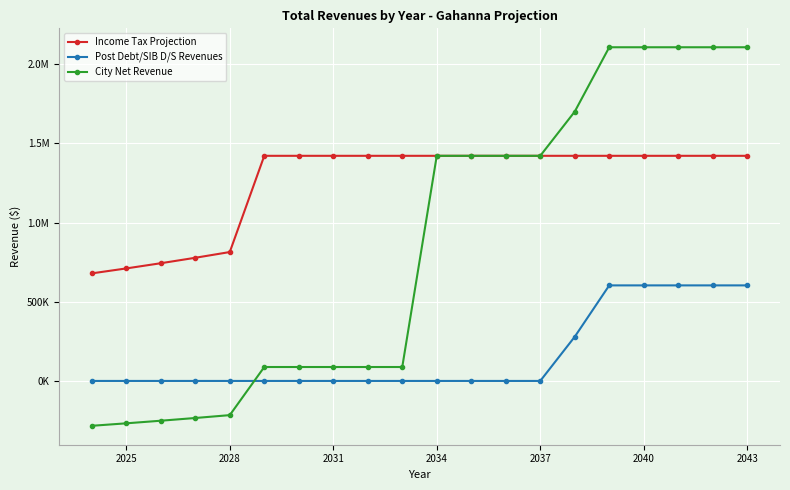

What are all the series names shown in the legend?

Income Tax Projection, Post Debt/SIB D/S Revenues, City Net Revenue